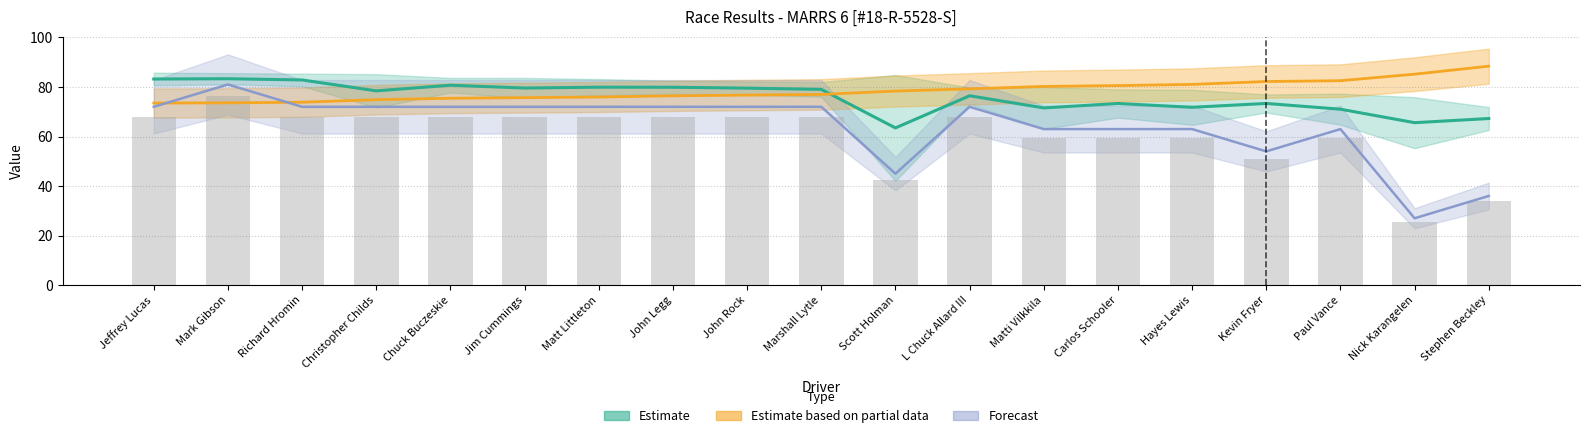

At how many categories does at least one series exceed 53?

19